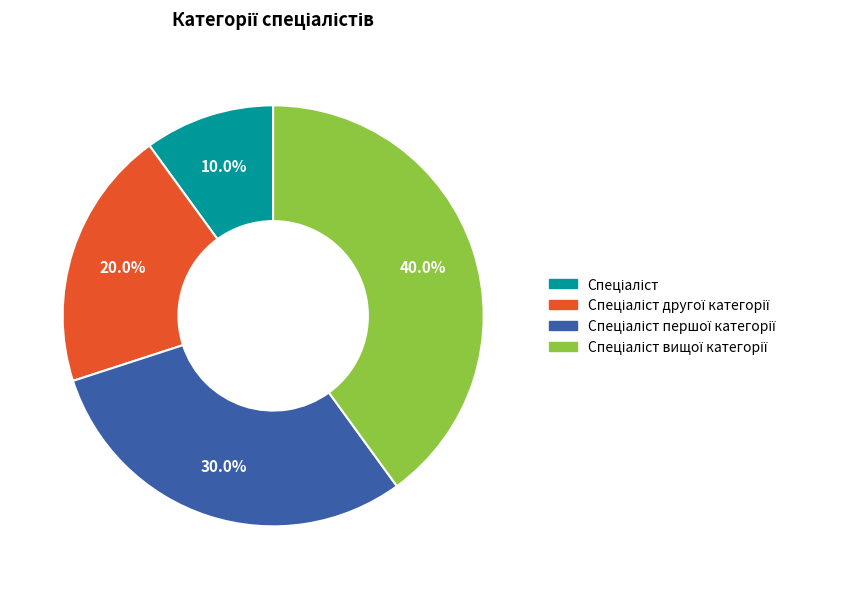

How many segments does this pie chart have?

4